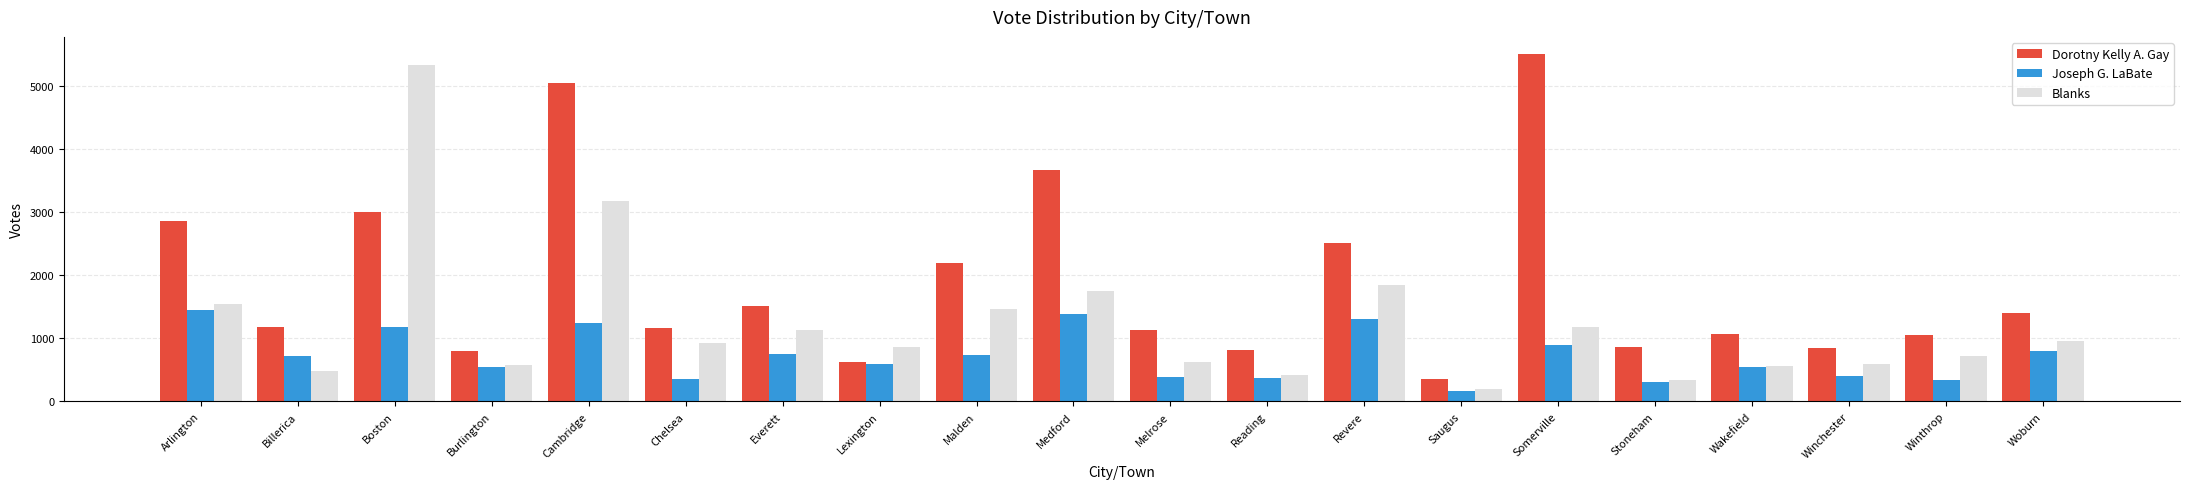

What are all the series names shown in the legend?

Dorotny Kelly A. Gay, Joseph G. LaBate, Blanks